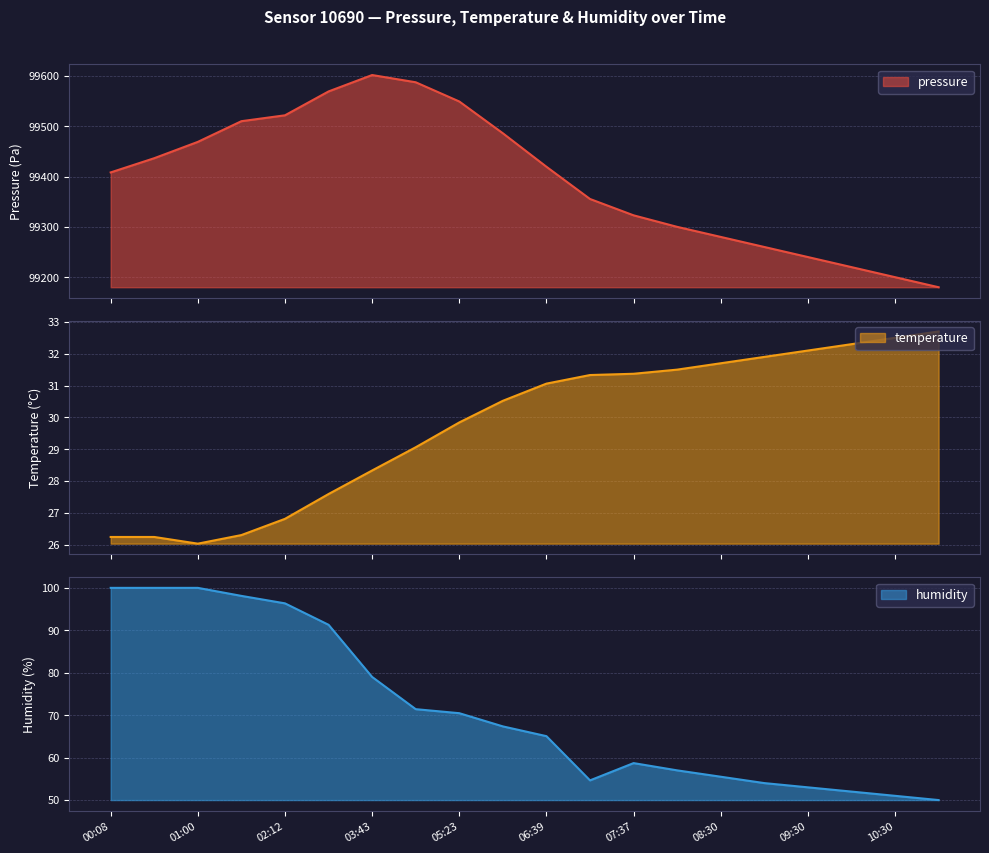

What is the total value across all series at 01:00?

99594.9